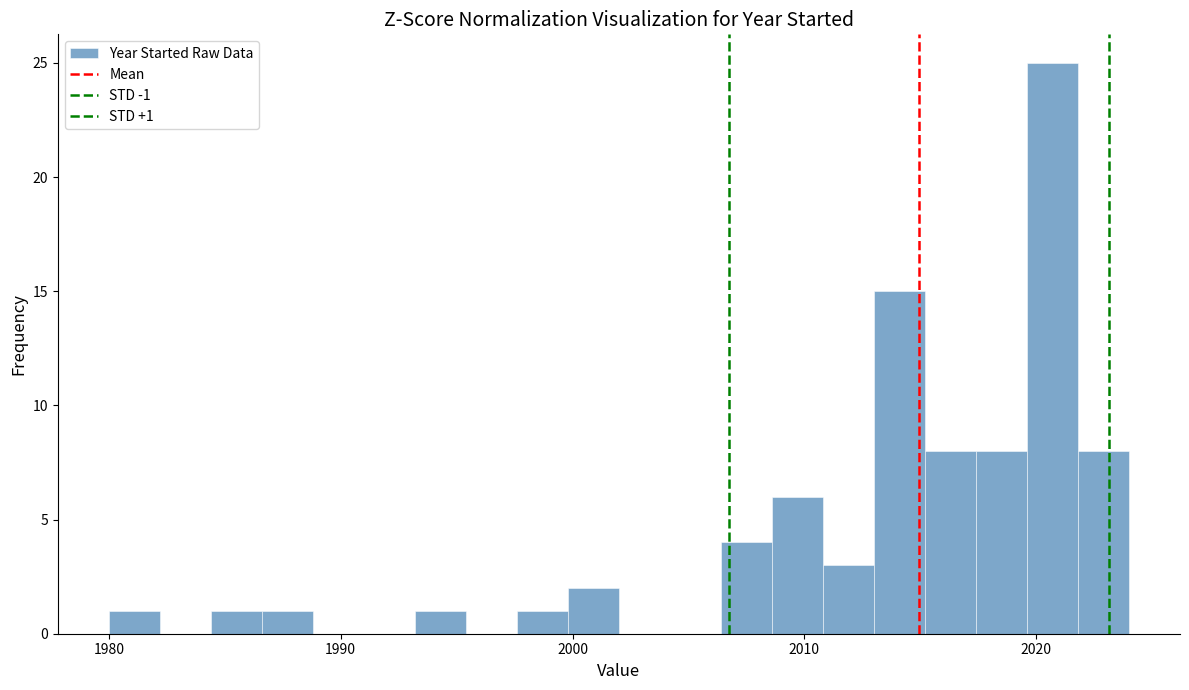

Read against the x-axis, roughly where is the centre of the tallest bar?

2021